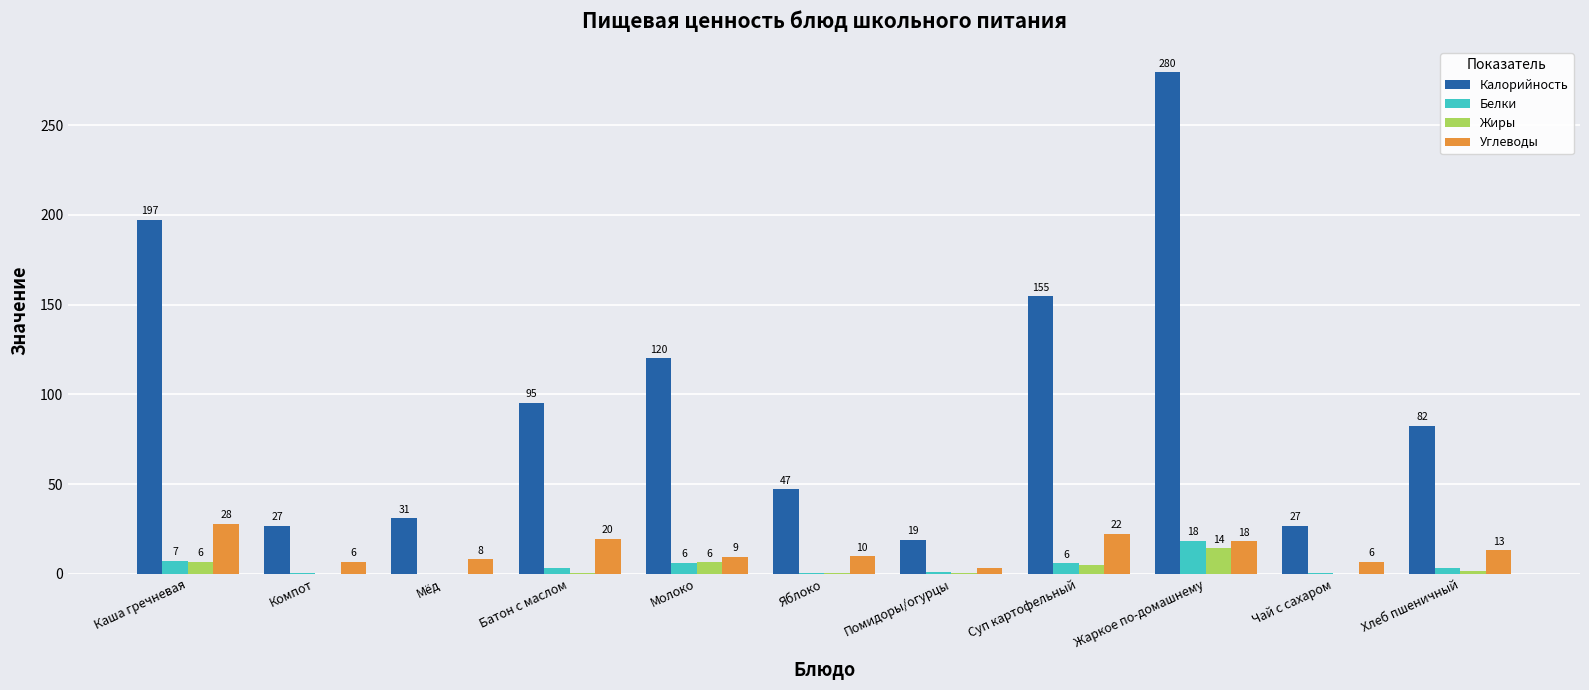

What is the difference between the Жиры values at Каша гречневая and Помидоры/огурцы?

6.3